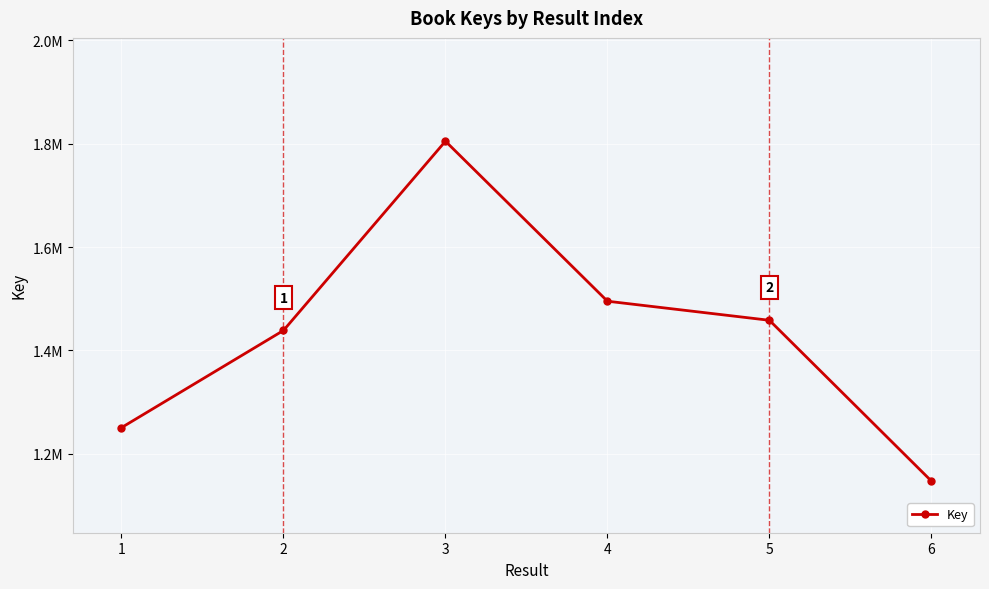

Is this an area chart (filled region under the line)?

No